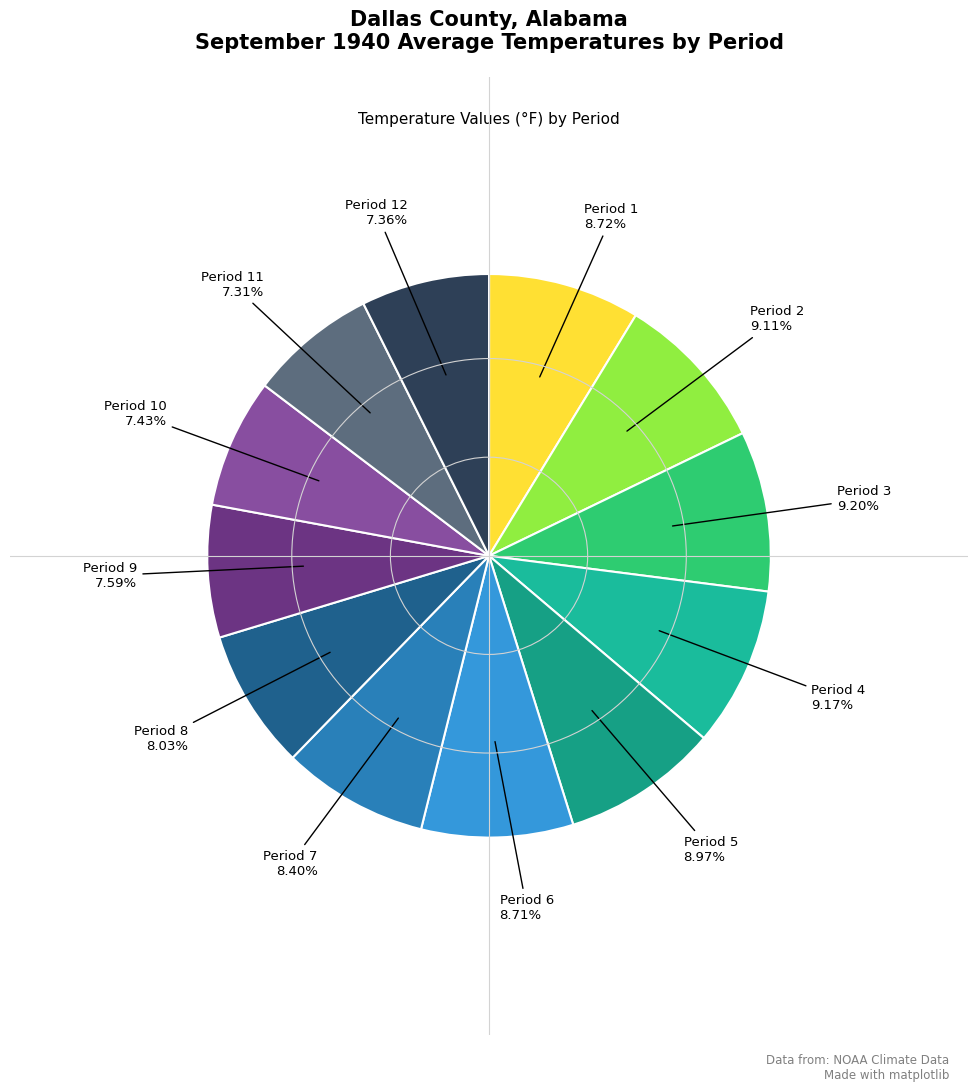

Count the number of slices in the pie.

12